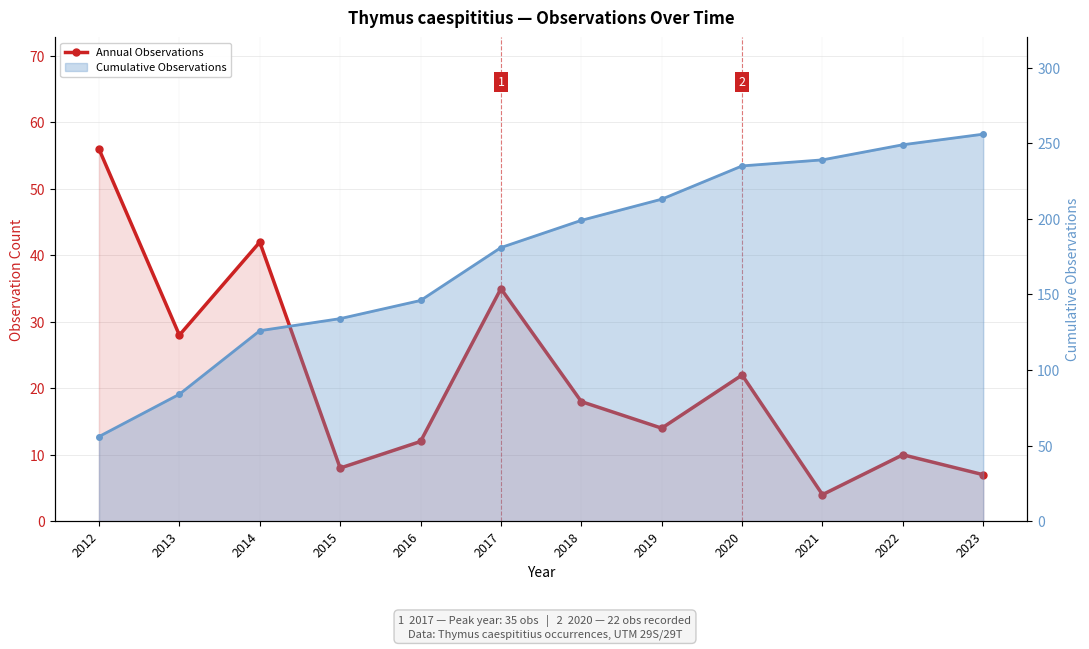

At how many categories does at least one series exceed 175?

7